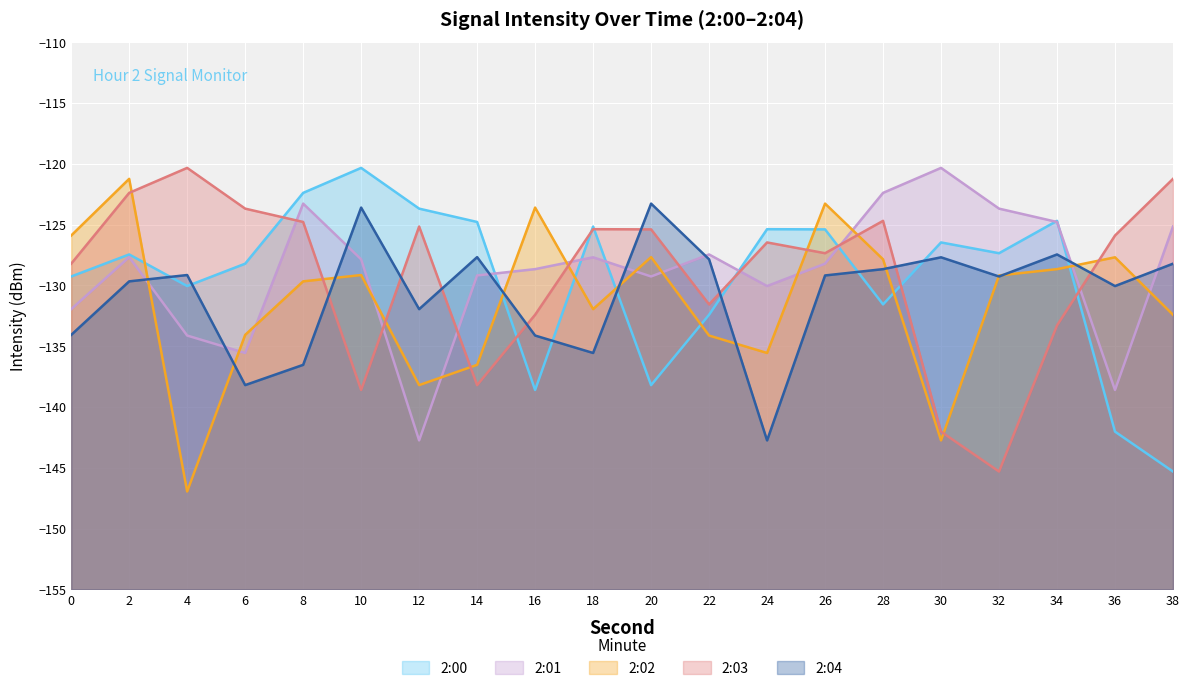

Reading right to left, list all the values displayed in this chart.

2:00: -145.3	-142.0	-124.7	-127.4	-126.5	-131.6	-125.4	-125.4	-132.4	-138.2	-125.2	-138.6	-124.8	-123.7	-120.3	-122.4	-128.2	-130.1	-127.5	-129.3
2:01: -125.2	-138.6	-124.8	-123.7	-120.3	-122.4	-128.2	-130.1	-127.5	-129.3	-127.7	-128.7	-129.2	-142.7	-127.9	-123.3	-135.6	-134.1	-127.7	-132.0
2:02: -132.4	-127.7	-128.7	-129.2	-142.7	-127.9	-123.3	-135.6	-134.1	-127.7	-132.0	-123.6	-136.5	-138.2	-129.1	-129.7	-134.1	-146.9	-121.2	-125.9
2:03: -121.2	-125.9	-133.3	-145.3	-142.0	-124.7	-127.4	-126.5	-131.6	-125.4	-125.4	-132.4	-138.2	-125.2	-138.6	-124.8	-123.7	-120.3	-122.4	-128.2
2:04: -128.2	-130.1	-127.5	-129.3	-127.7	-128.7	-129.2	-142.7	-127.9	-123.3	-135.6	-134.1	-127.7	-132.0	-123.6	-136.5	-138.2	-129.1	-129.7	-134.1